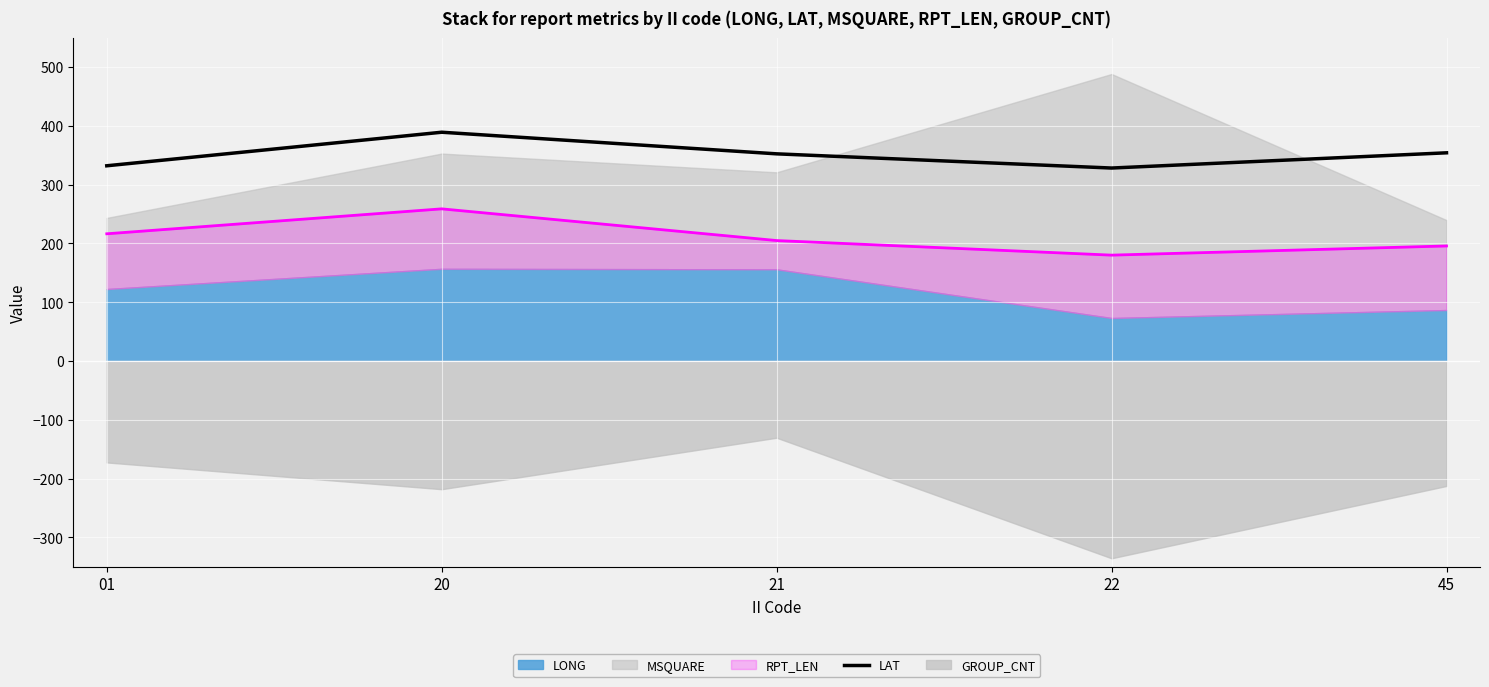

The value of LAT at 01 is 332.0. True or false?

True